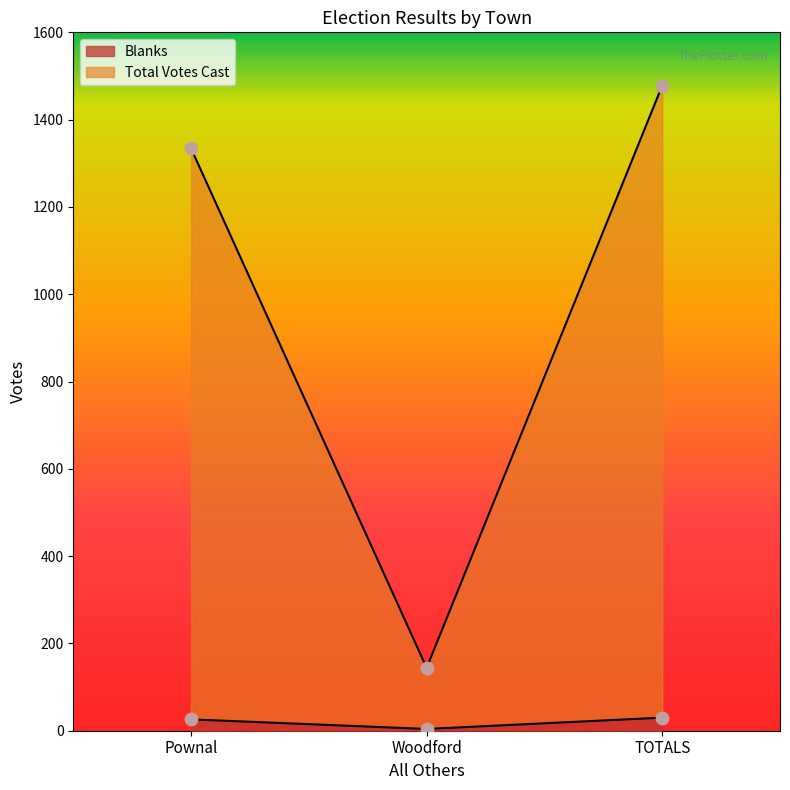

Which series has the widest spread of Y values?

Total Votes Cast